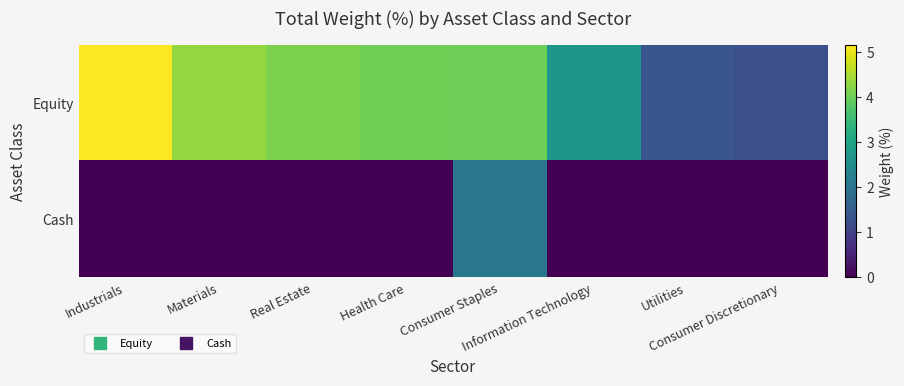

Which series has the largest total across all categories?

Equity